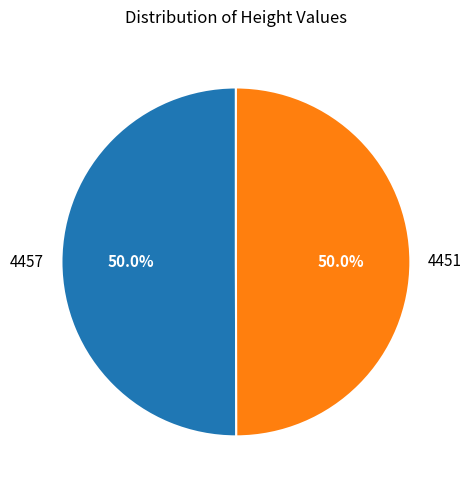

What is the ratio of the value at 4457 to the value at 4451?

1.0